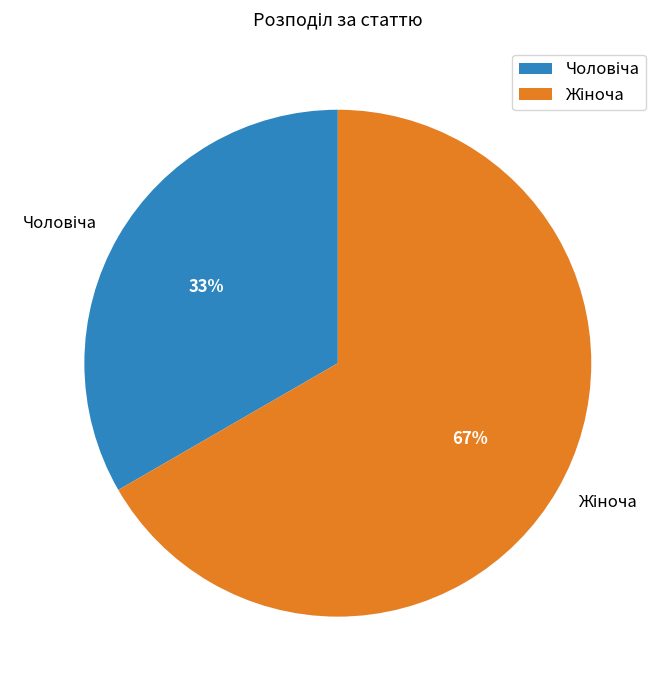

Is there any slice that represents more than half of the pie?

Yes